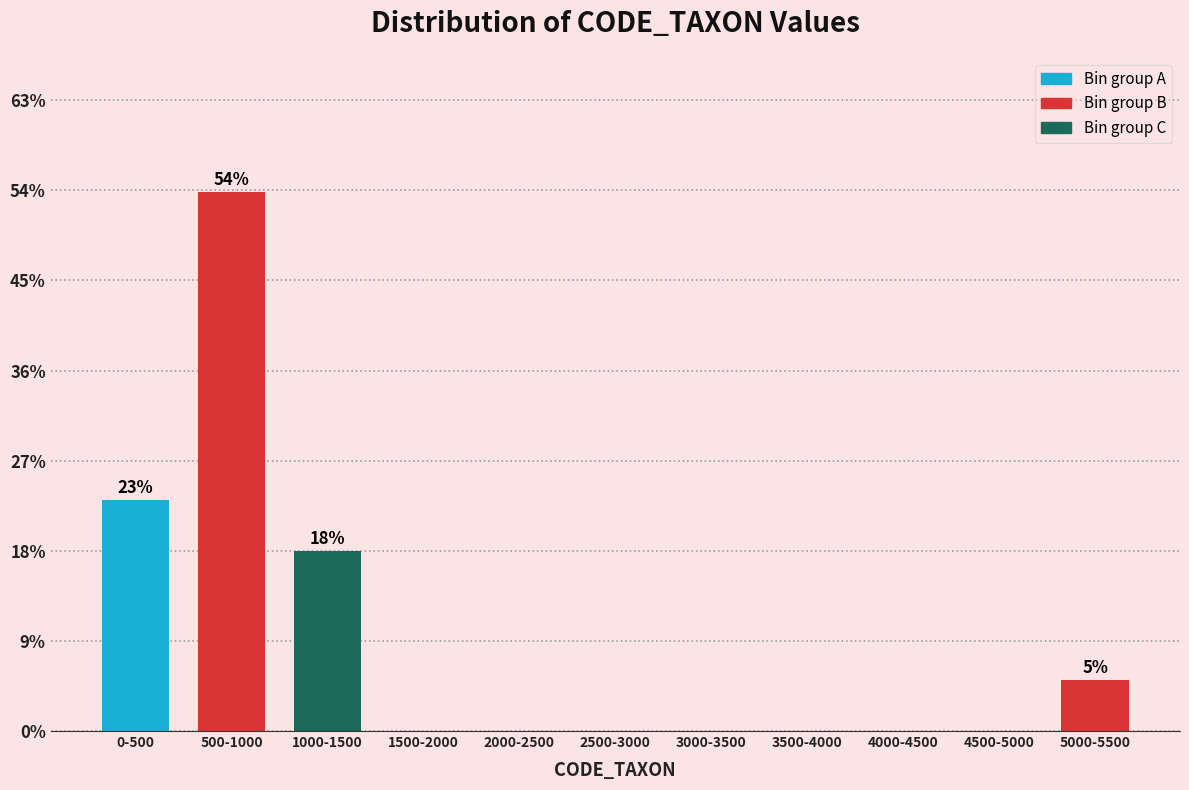

Reading left to right, transcribe all the data shown in this chart.

0-500=23.1	500-1000=53.8	1000-1500=17.9	1500-2000=0.0	2000-2500=0.0	2500-3000=0.0	3000-3500=0.0	3500-4000=0.0	4000-4500=0.0	4500-5000=0.0	5000-5500=5.1